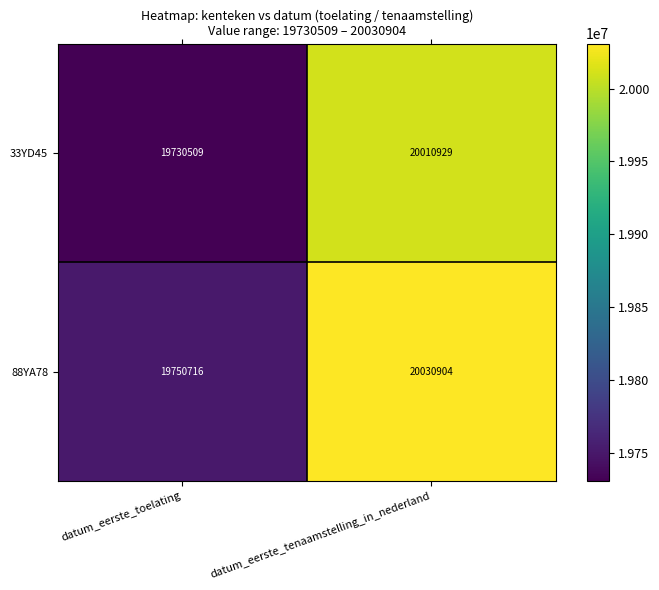

The value of 88YA78 at datum_eerste_toelating is 11085432. True or false?

False